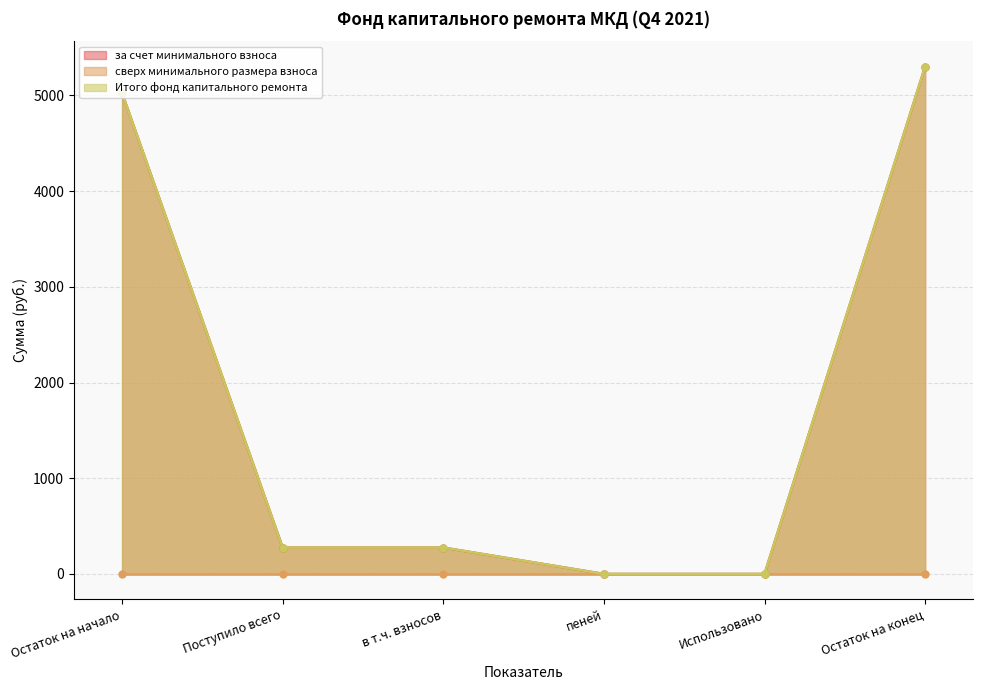

What is the average value of the за счет минимального взноса series?

1813.0